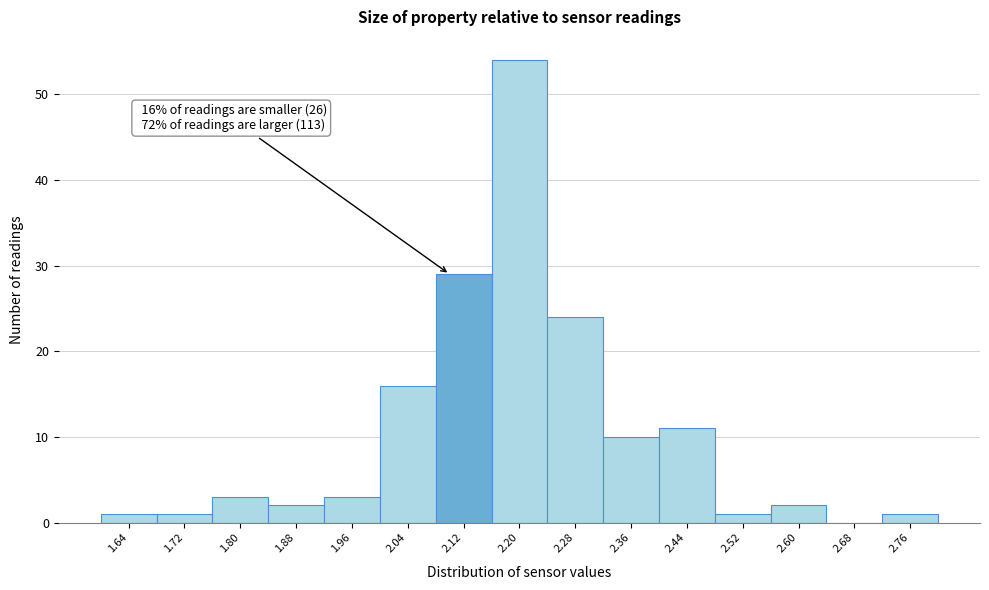

Over which range of the x-axis is the bar tallest?

2.16 to 2.24